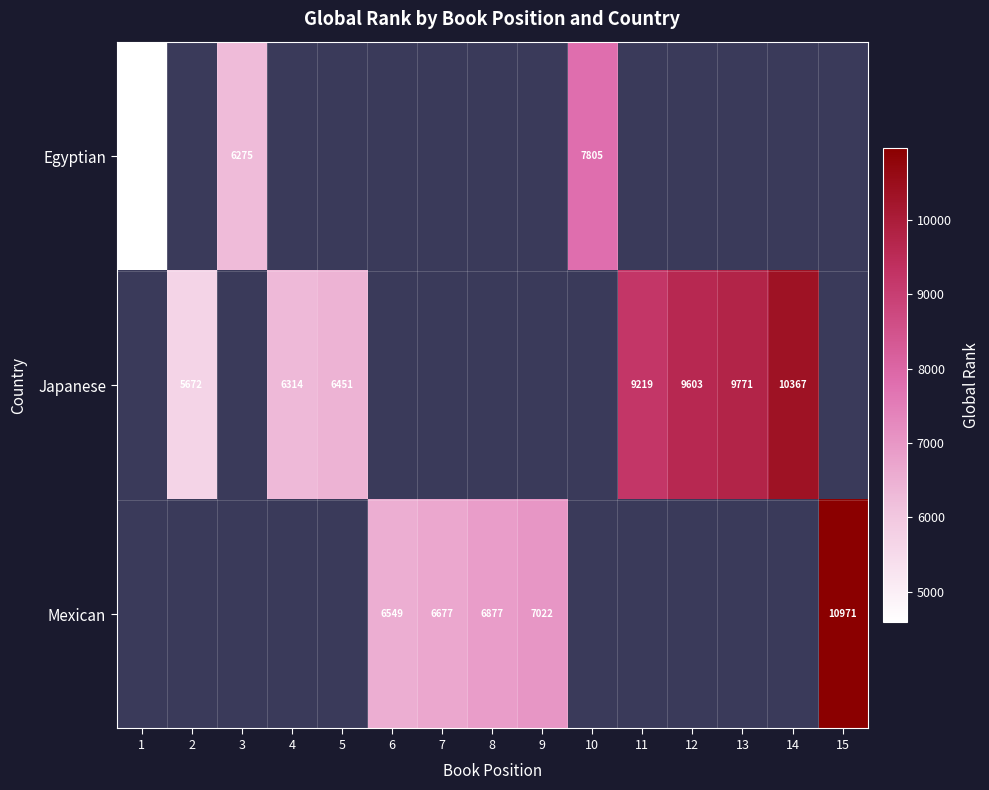

The Egyptian series shows 7362 at 1. True or false?

False